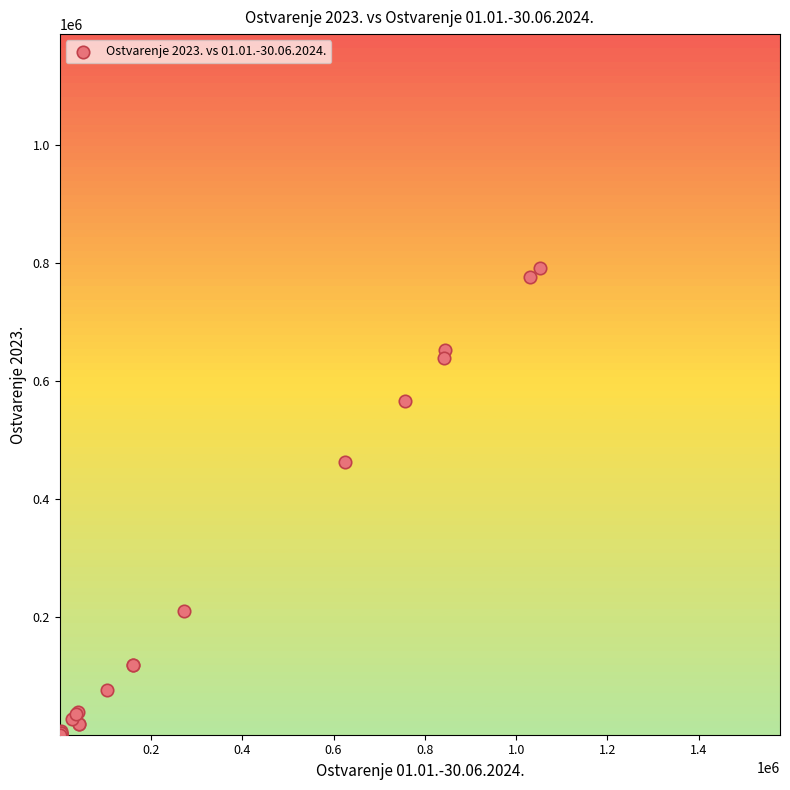

What Y value in the scatter plot is closest to 396321?

463639.5